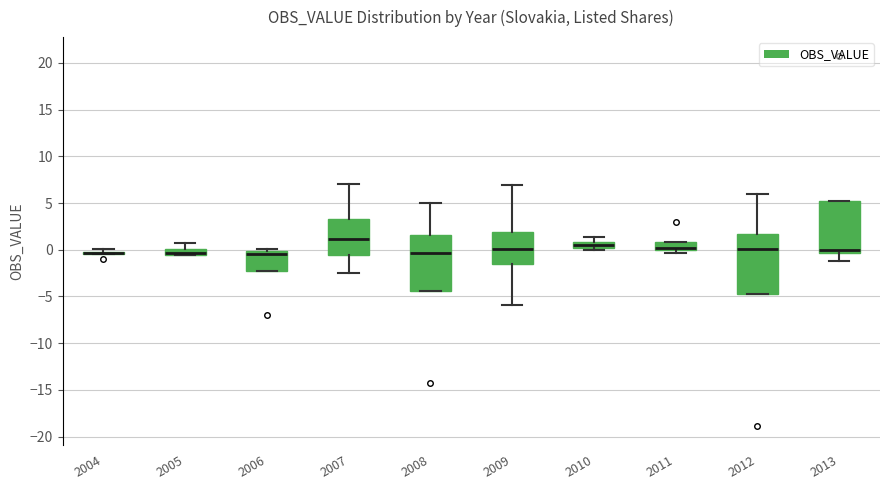

Where is the upper edge of the box at x = 2012 on the y-axis? The values are not printed on the chart, so give them approximately, as read against the axis.

1.5